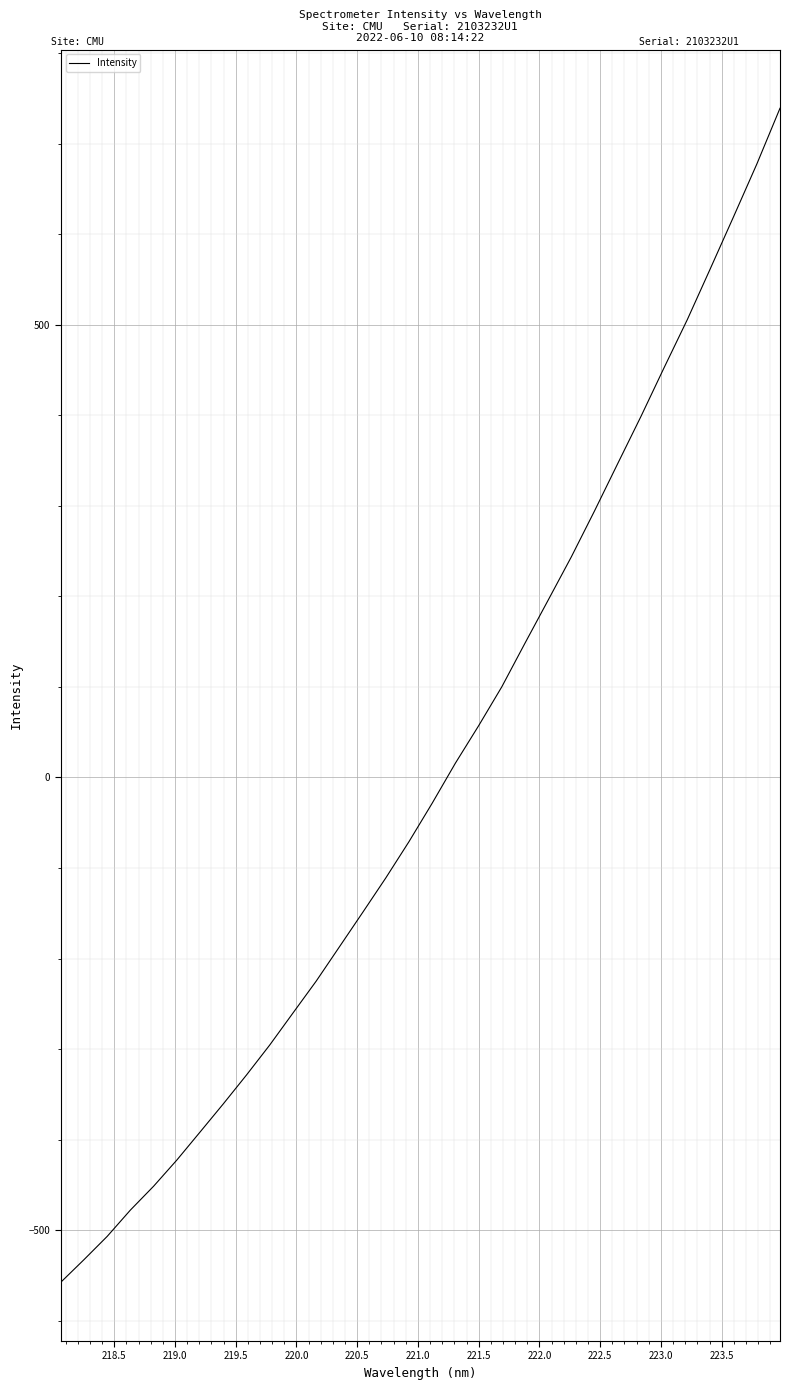

What is the minimum value shown in the chart?

-557.6